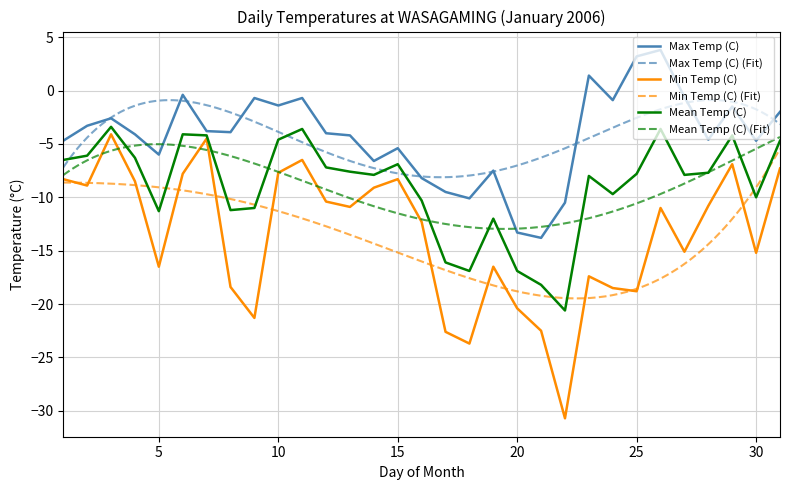

Rank the series by their average value, from highest to lowest.

Max Temp (C), Mean Temp (C), Min Temp (C)